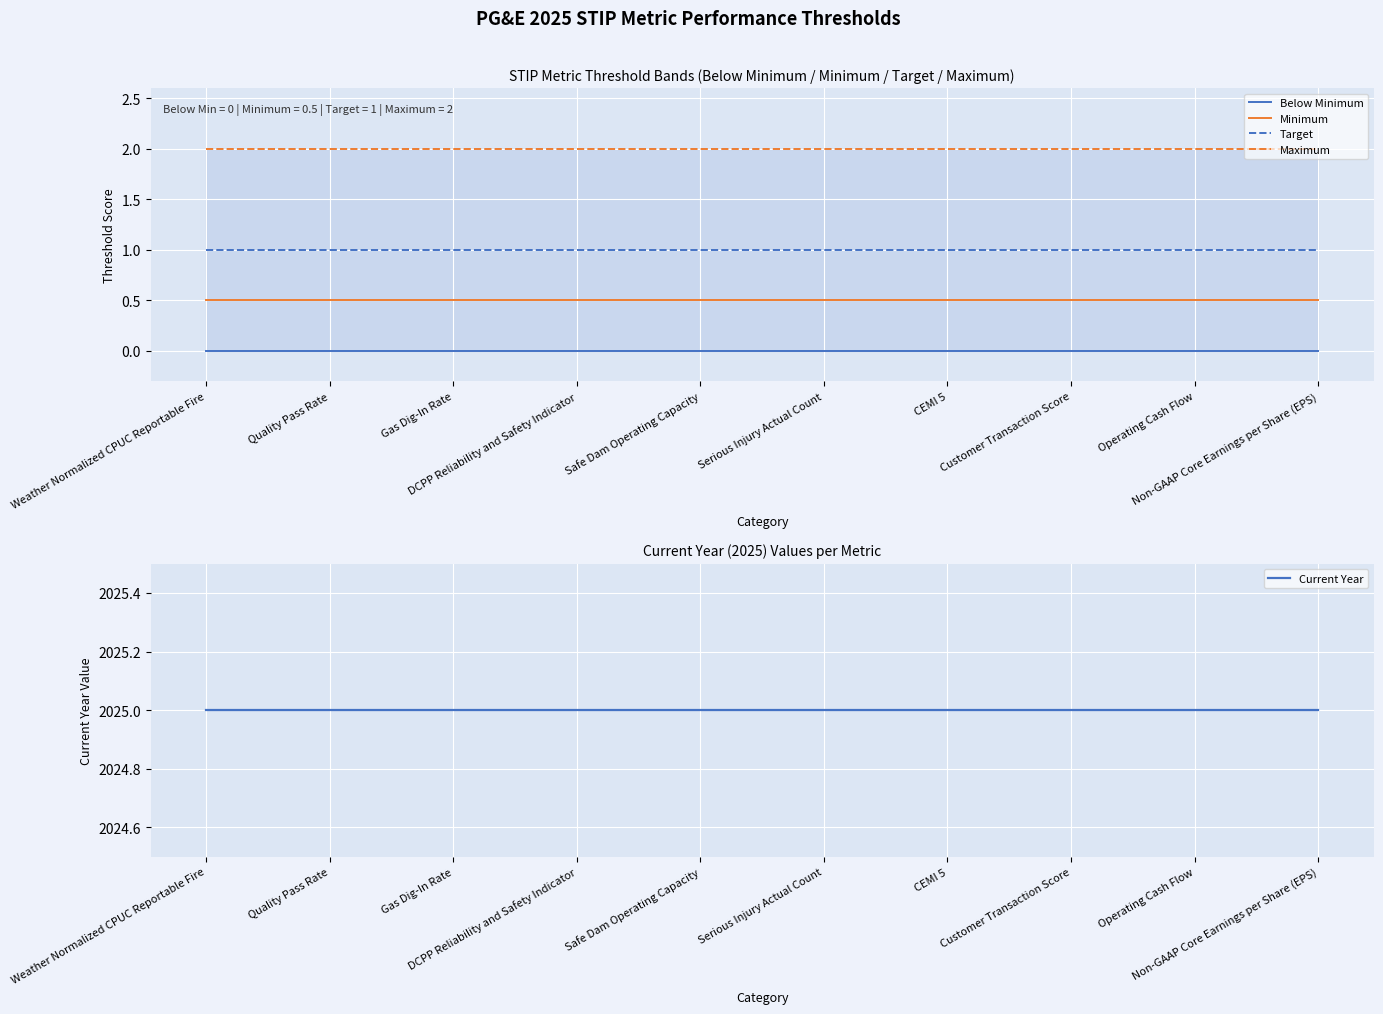

The value of Below Minimum at Quality Pass Rate is 0.0. True or false?

True